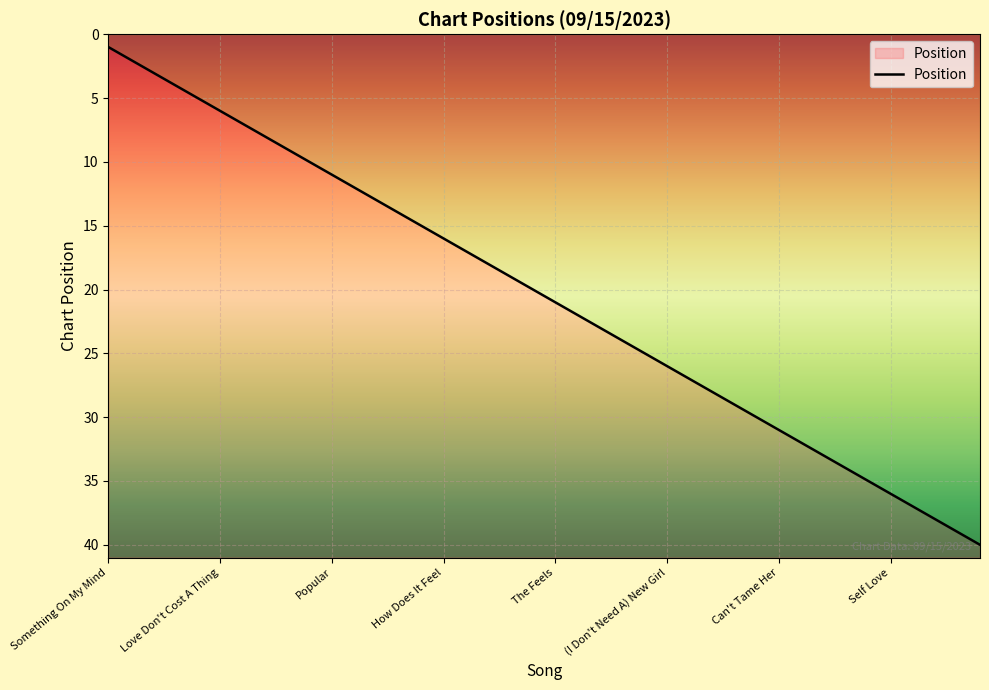

Which label corresponds to the largest value in the chart?

Daylight